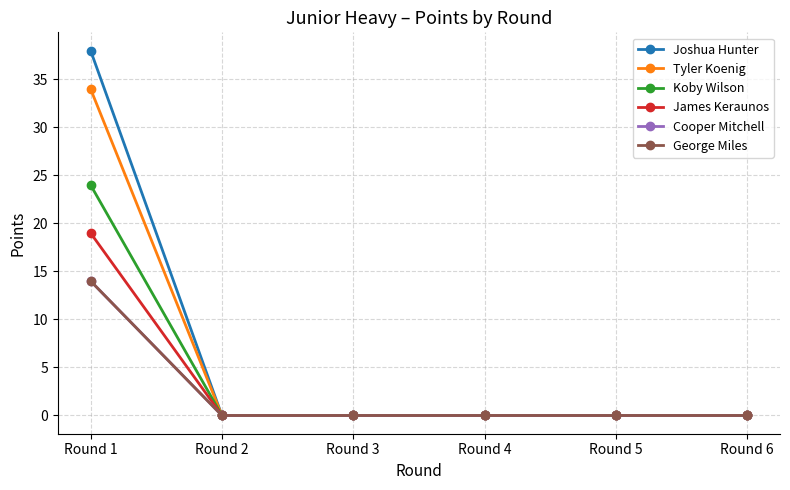

What is the difference between the Tyler Koenig values at Round 6 and Round 1?

34